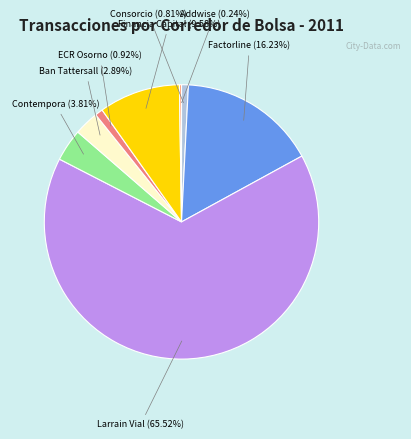

Between Ban Tattersall (2.89%) and Financia Capital (9.58%), which is larger?

Financia Capital (9.58%)